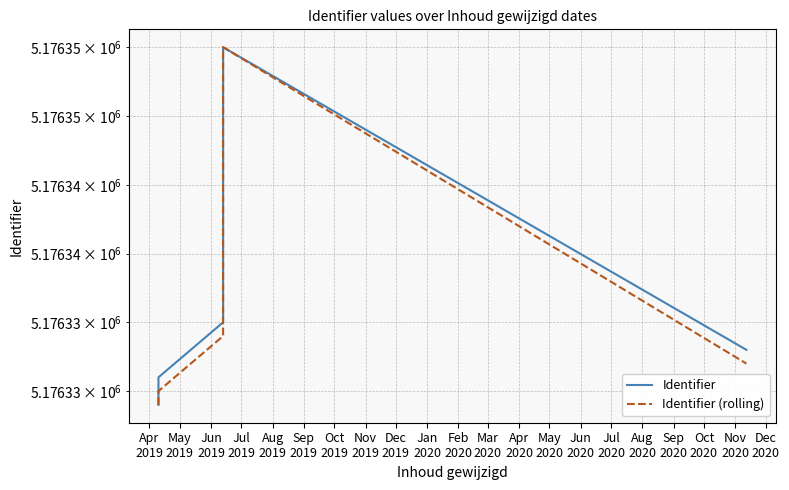

The value of Identifier at Dec
2019 is 9280896. True or false?

False